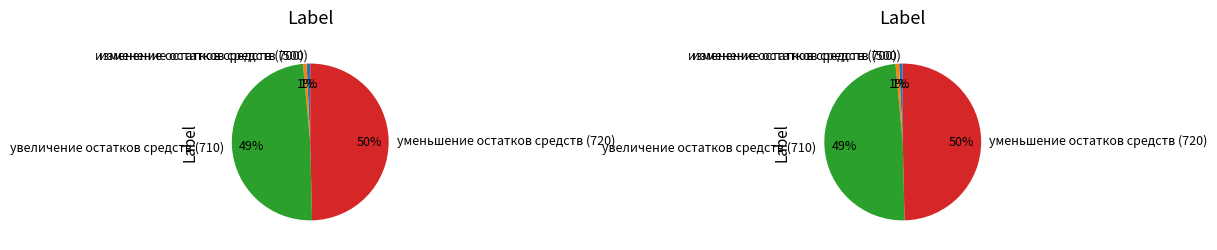

Is увеличение остатков средств (710) the majority of the pie?

No